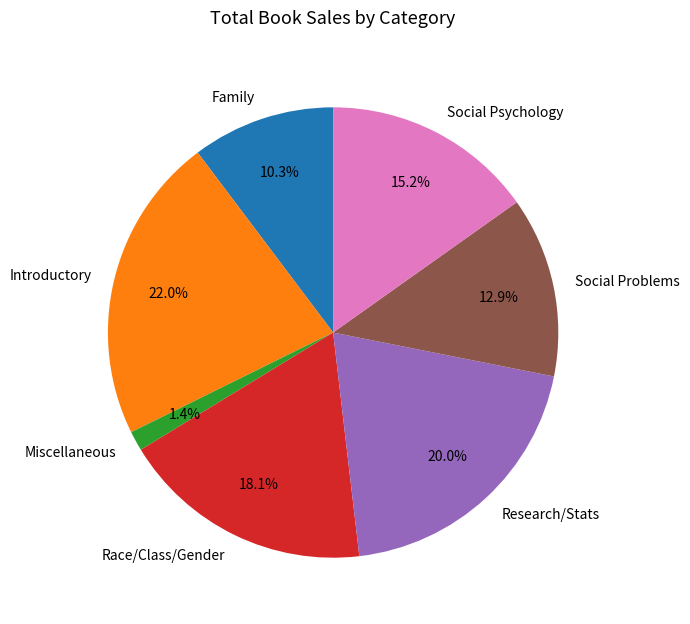

Rank the categories by value from highest to lowest.

Introductory, Research/Stats, Race/Class/Gender, Social Psychology, Social Problems, Family, Miscellaneous